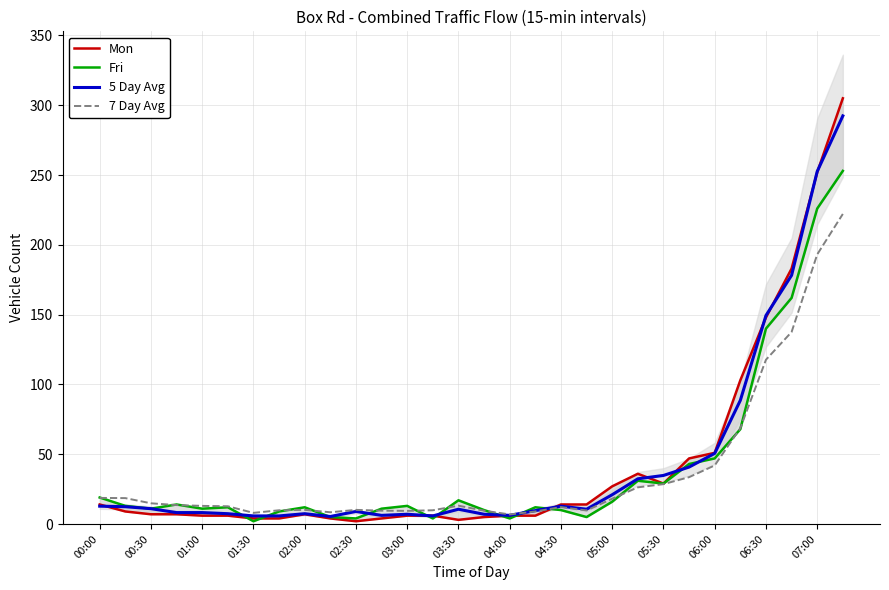

The value of 5 Day Avg at 02:00 is 7.4. True or false?

True